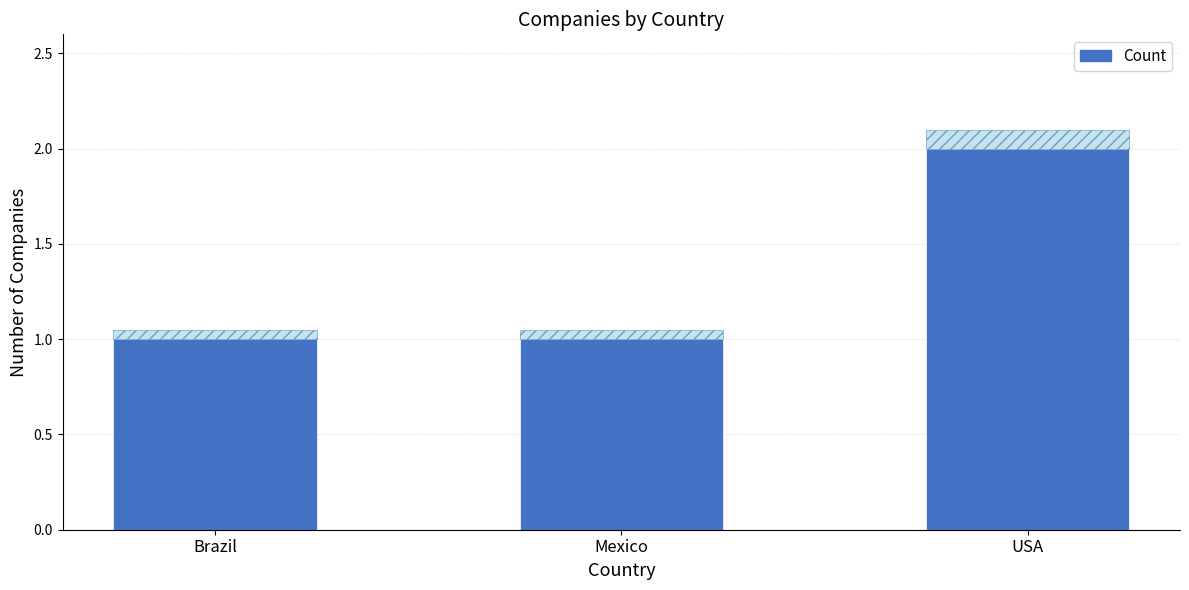

Count the values in the range 1 to 2.

3